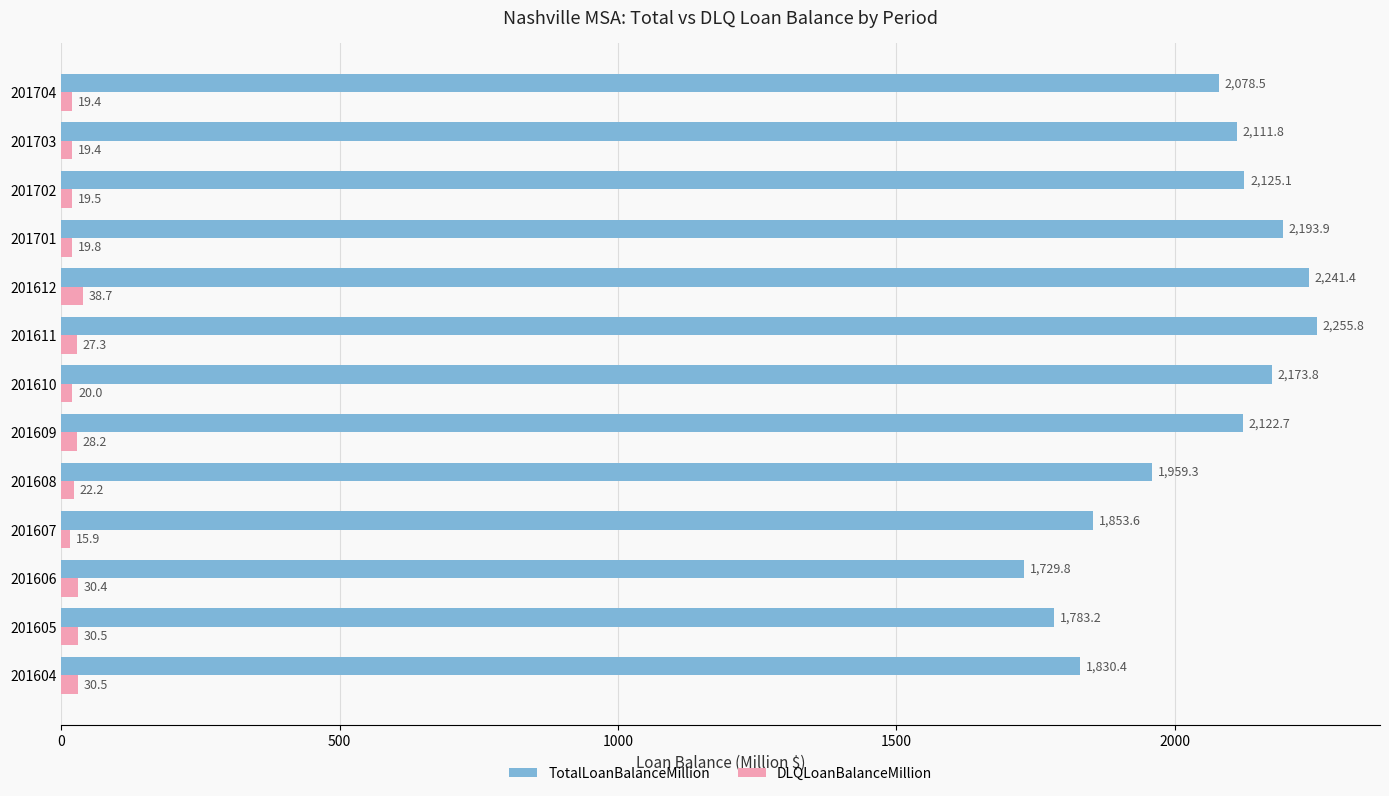

Read the DLQLoanBalanceMillion value at 201608.

22.2